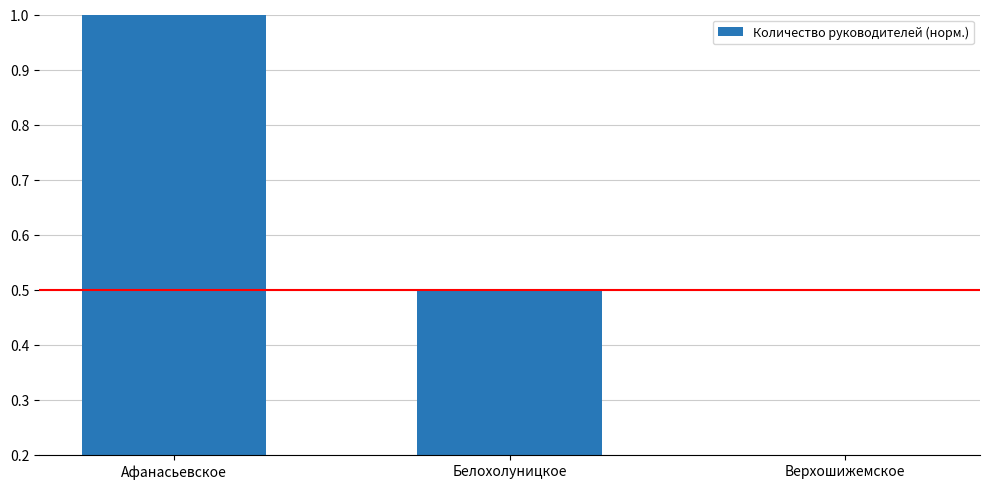

What position from the right is Афанасьевское?

3